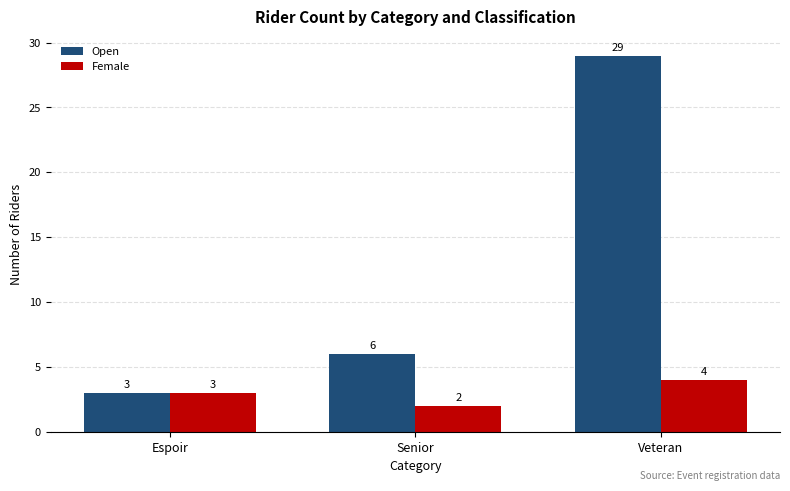

The value of Open at Senior is 8. True or false?

False